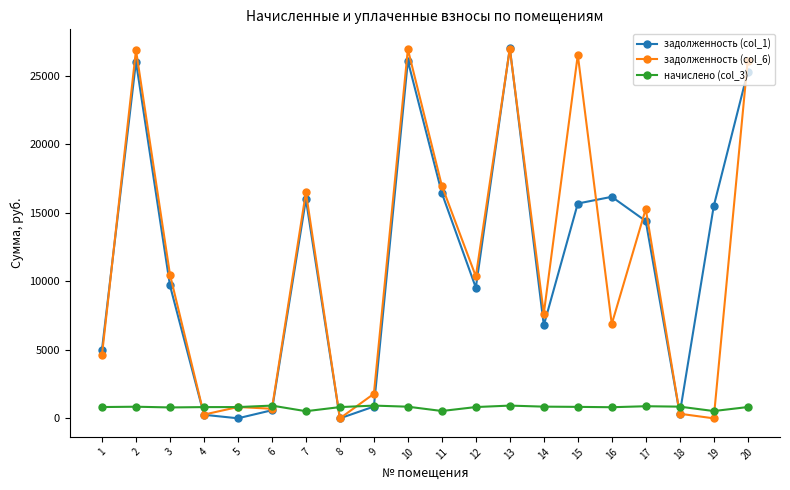

What is the difference between the second highest and second lowest values in the начислено (col_3) series?

398.0